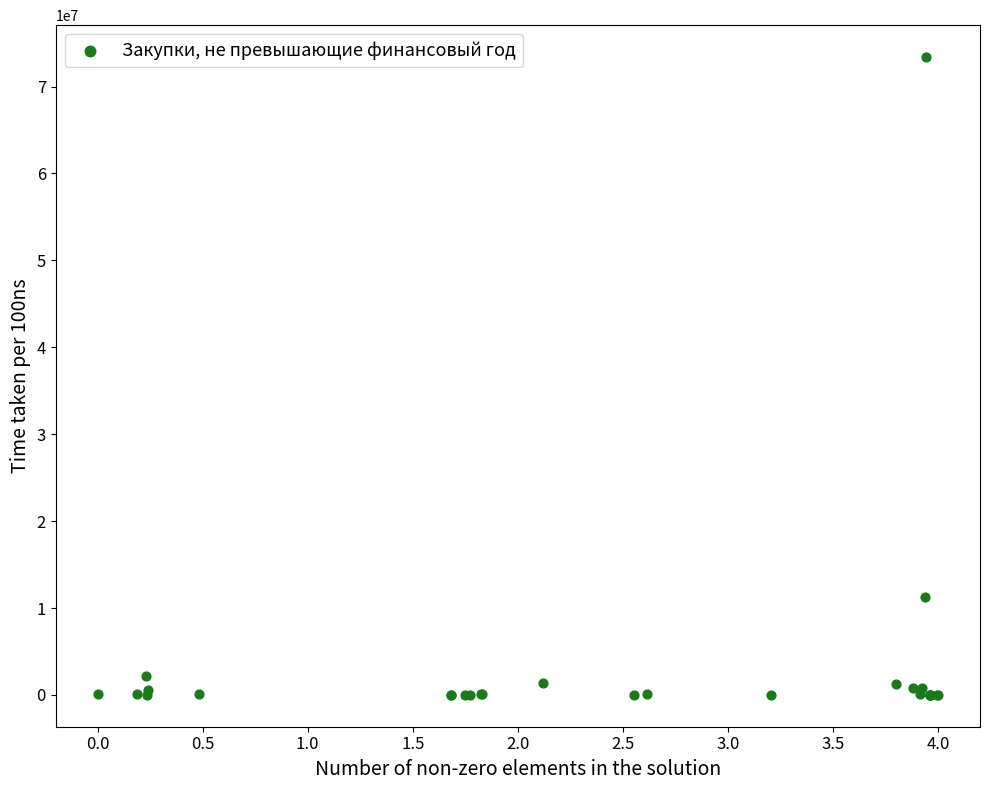

What Y value in the scatter plot is closest to 36702548?

11282040.0